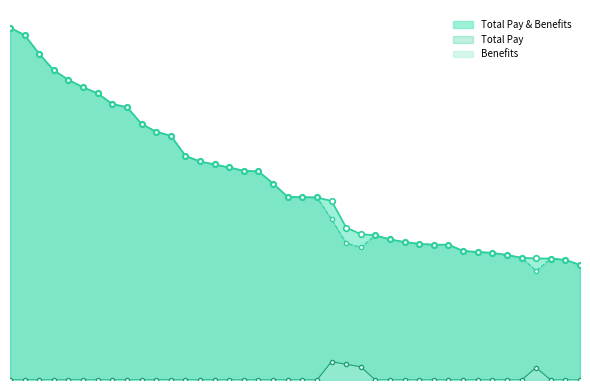

True or false: Total Pay & Benefits has a value of 49882 at JULIANA SANCHEZ.

False